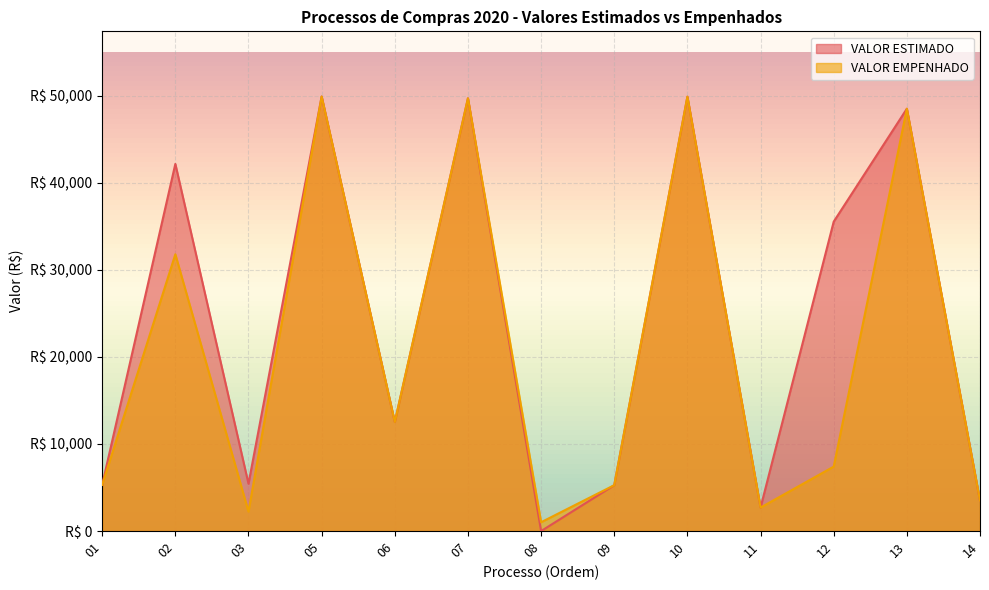

At which category does the chart reach its peak across all series?

05